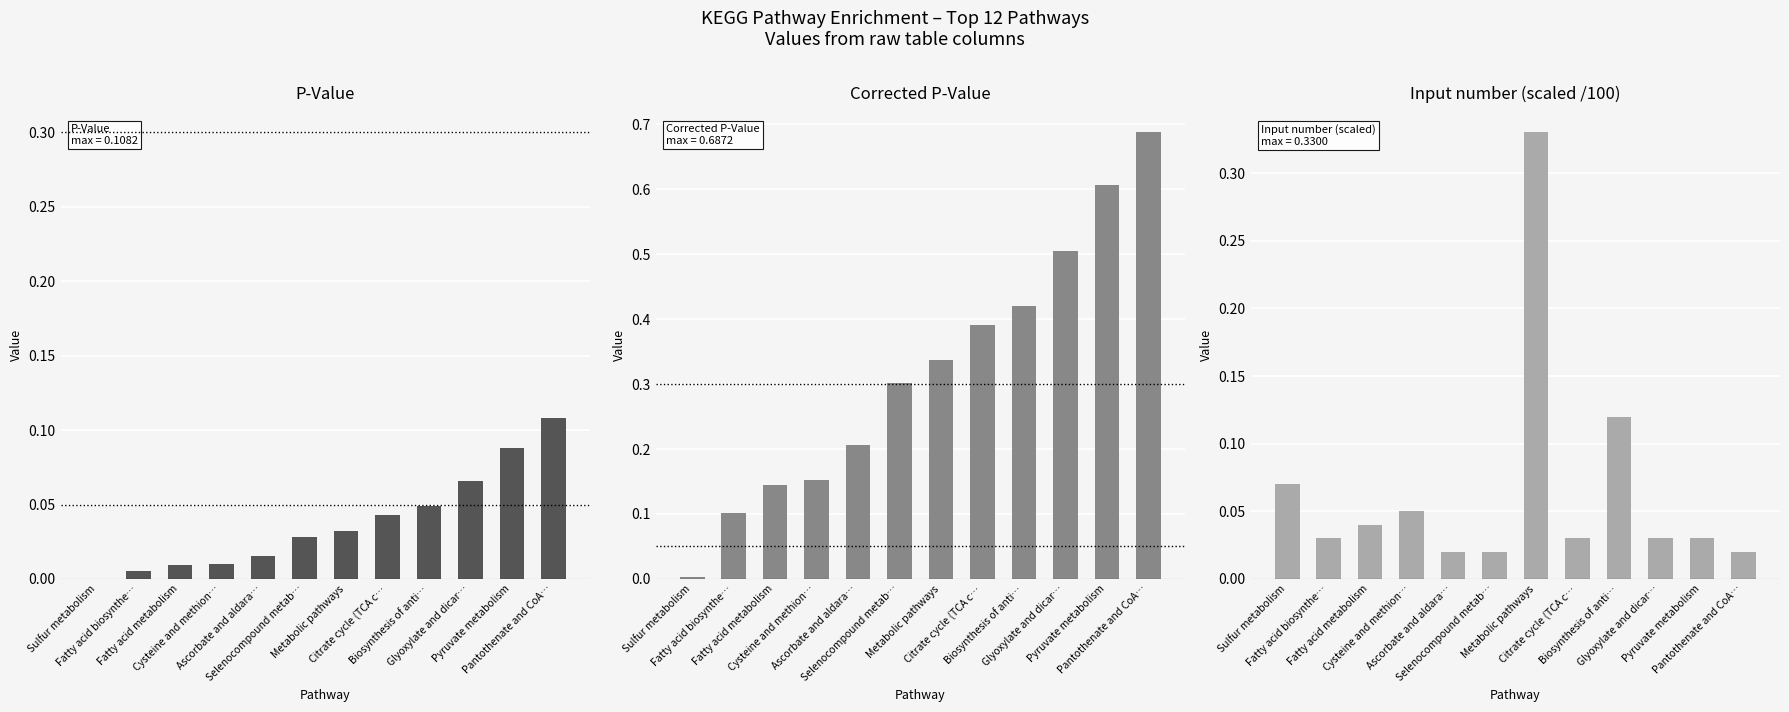

Is the value of P-Value at Glyoxylate and dicar… greater than the value of Corrected P-Value at Biosynthesis of anti…?

No